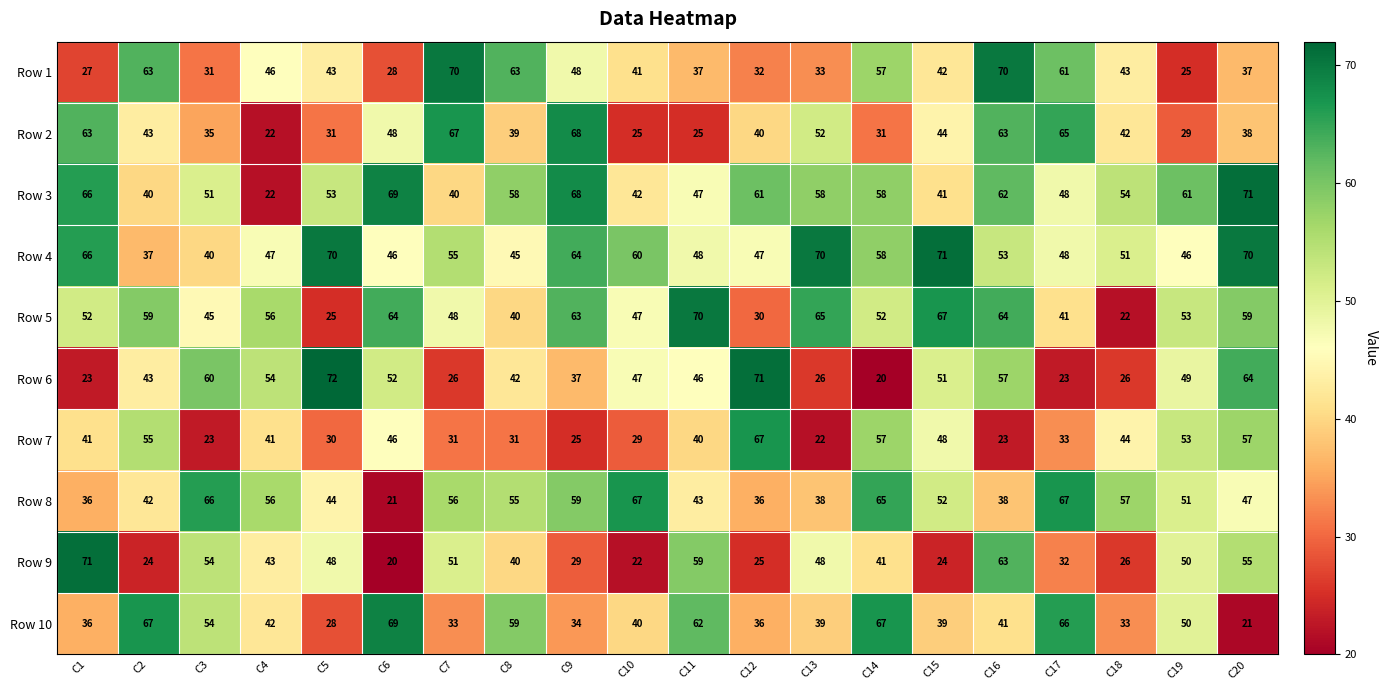

The value of Row 7 at C5 is 30. True or false?

True